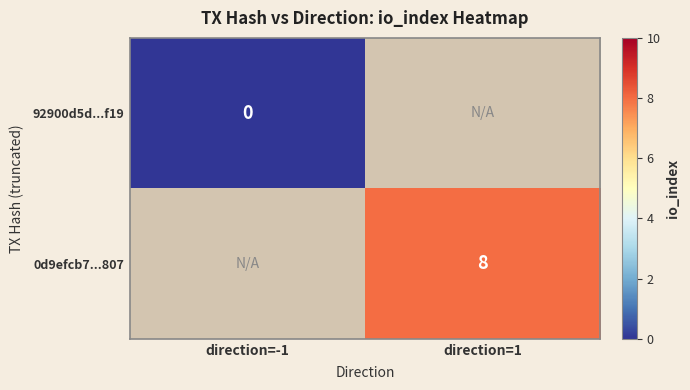

Which has a higher value, direction=-1 or direction=1?

direction=1